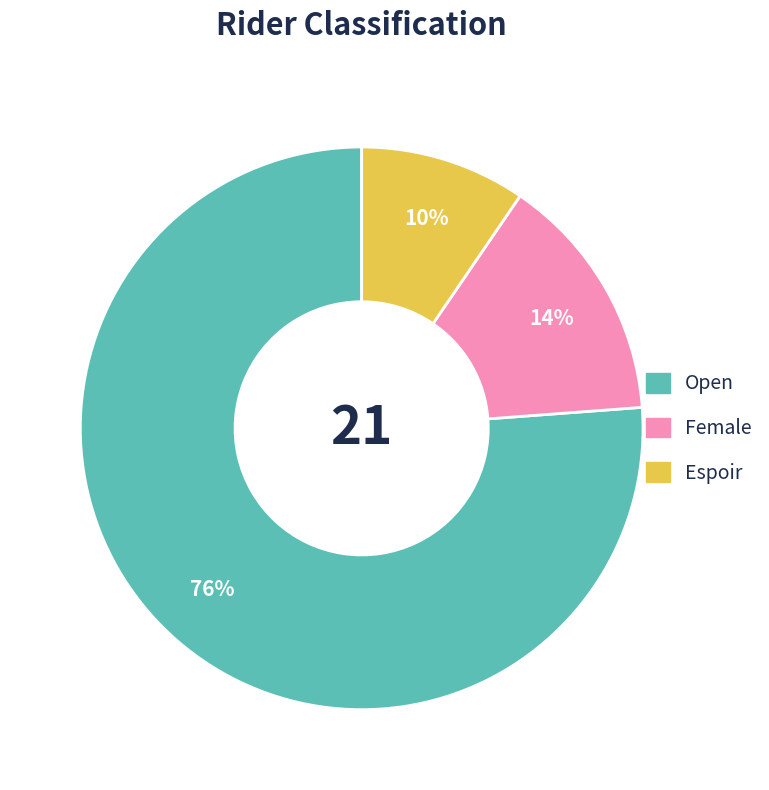

What percentage is the Female slice, to the nearest percent?

14%